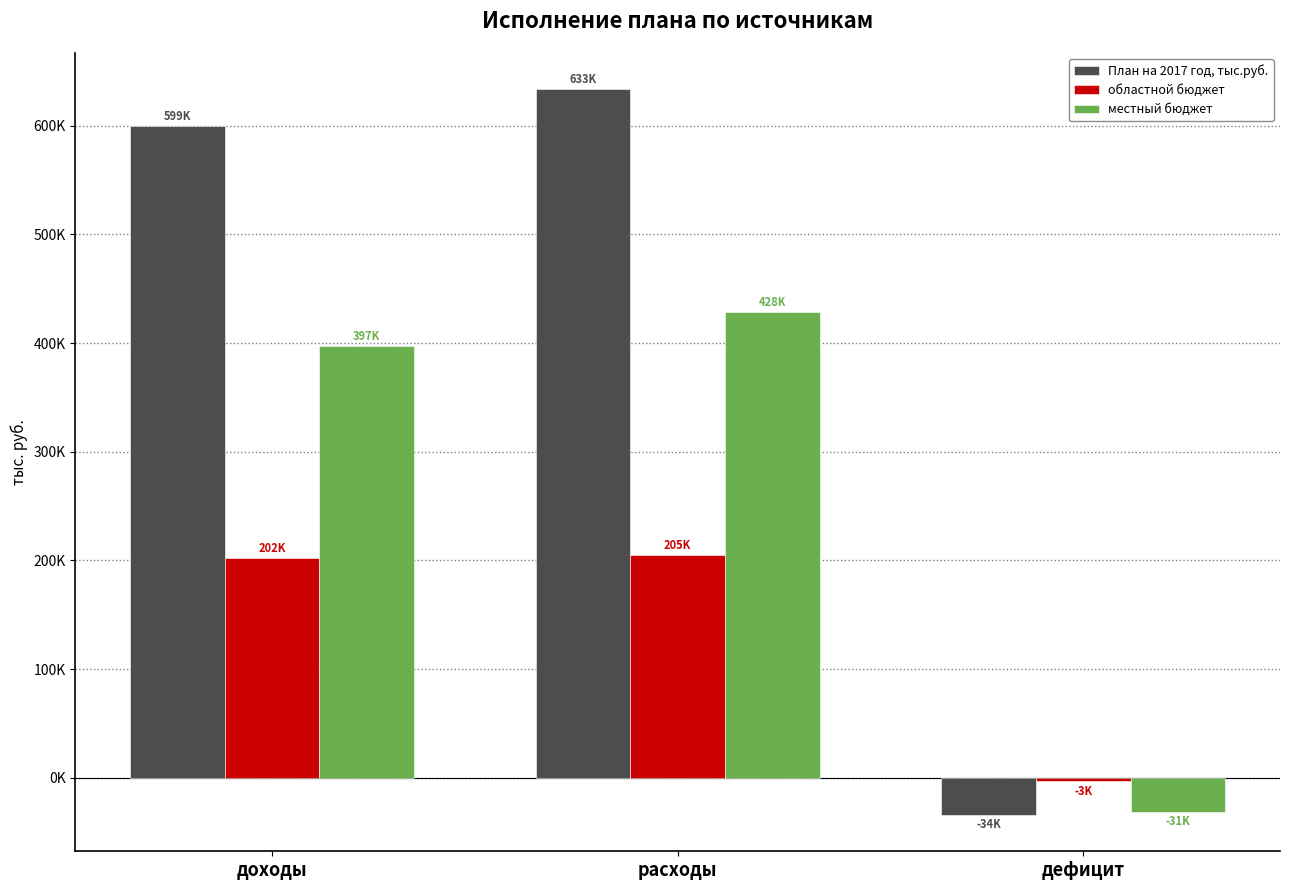

Are the bars horizontal?

No